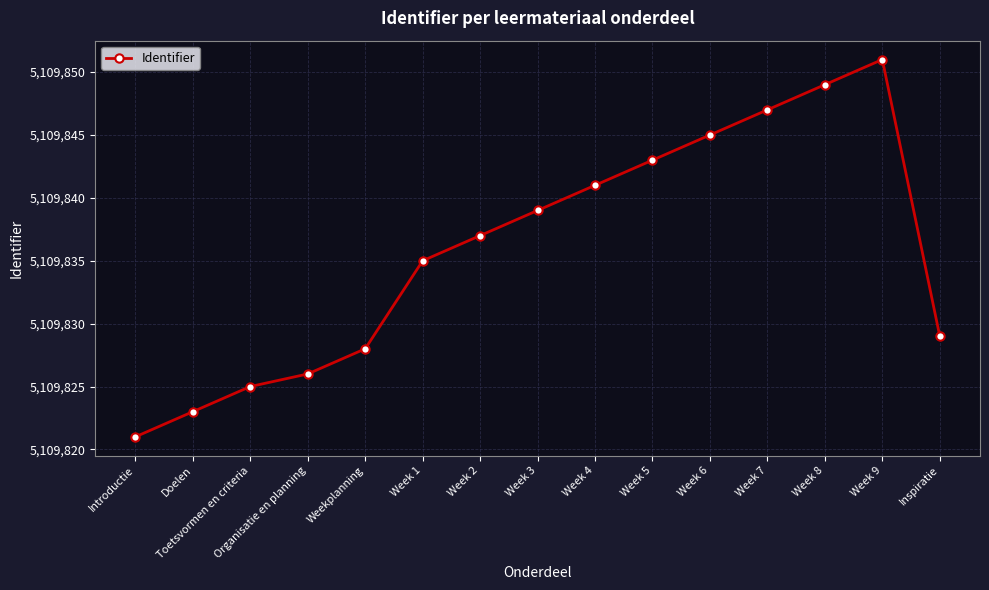

True or false: the data shows 1258616 at Toetsvormen en criteria.

False